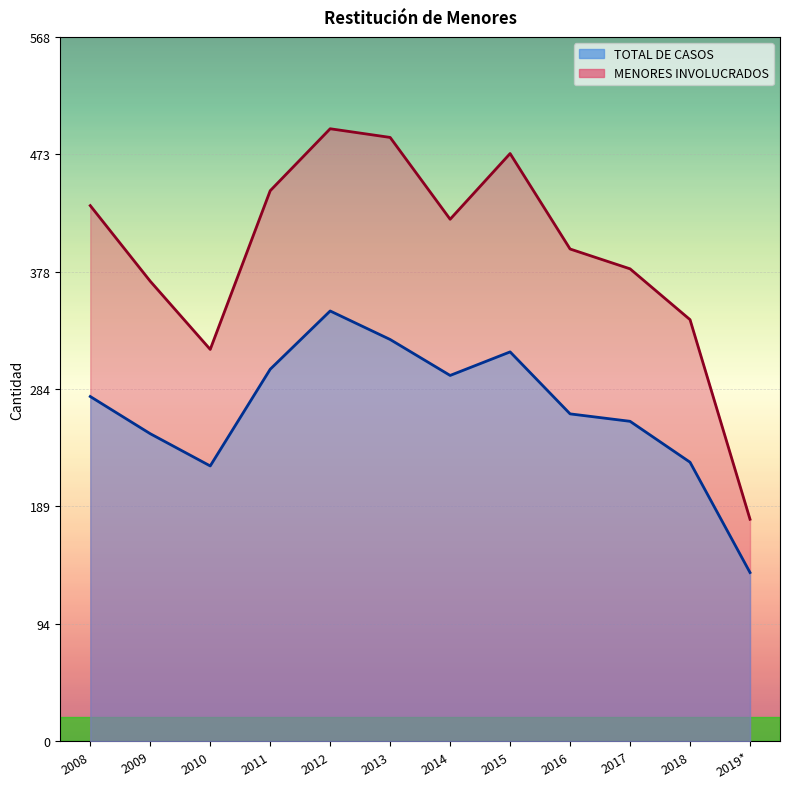

Is it true that TOTAL DE CASOS equals 248 at 2009?

True